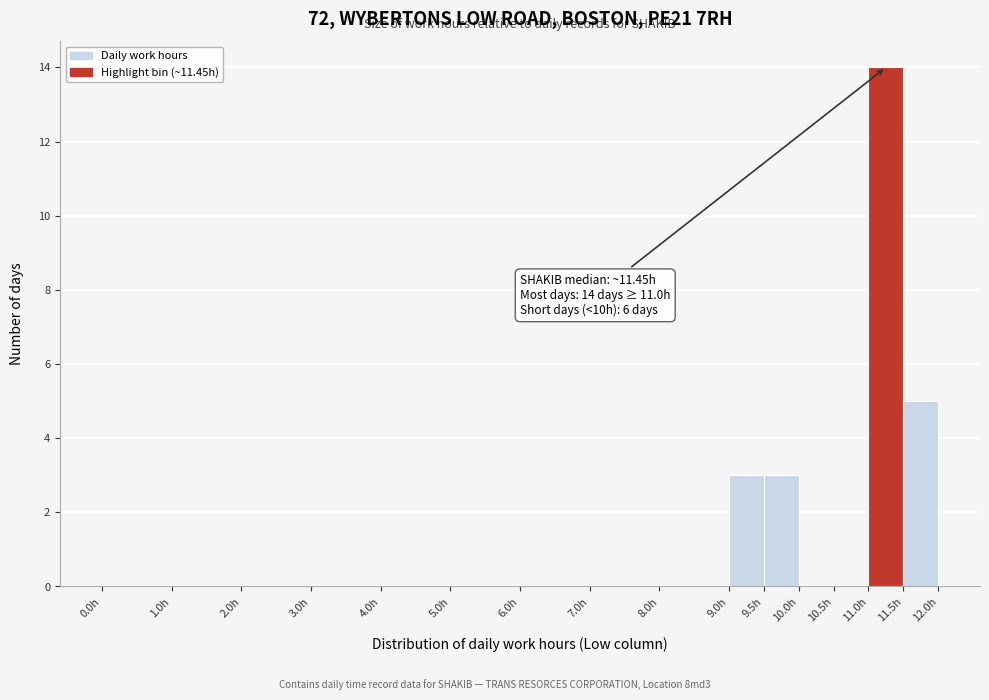

Over which range of the x-axis is the bar tallest?

11.0 to 11.5